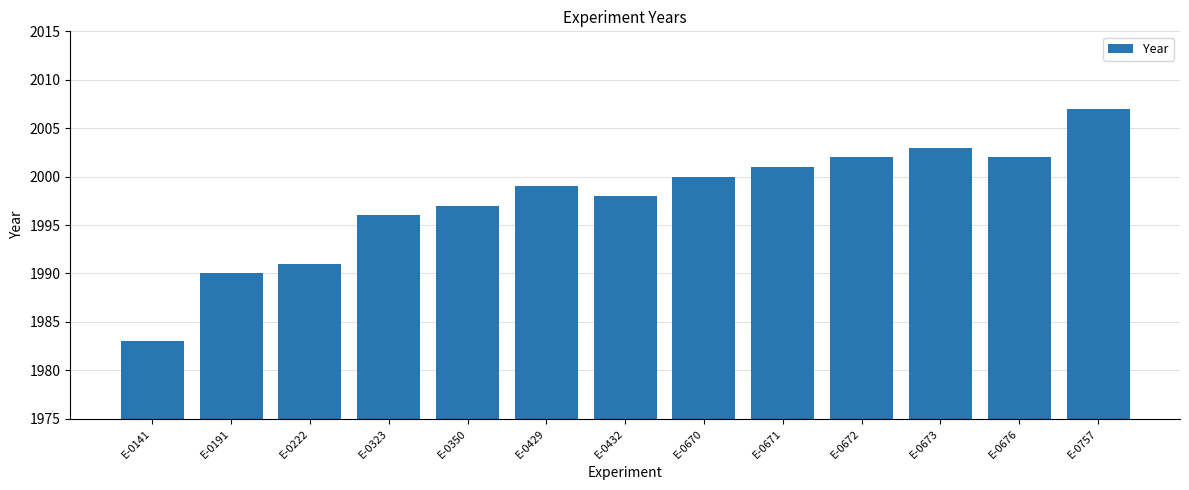

Approximately how many times larger is the value at E-0757 compared to E-0222?

1.0